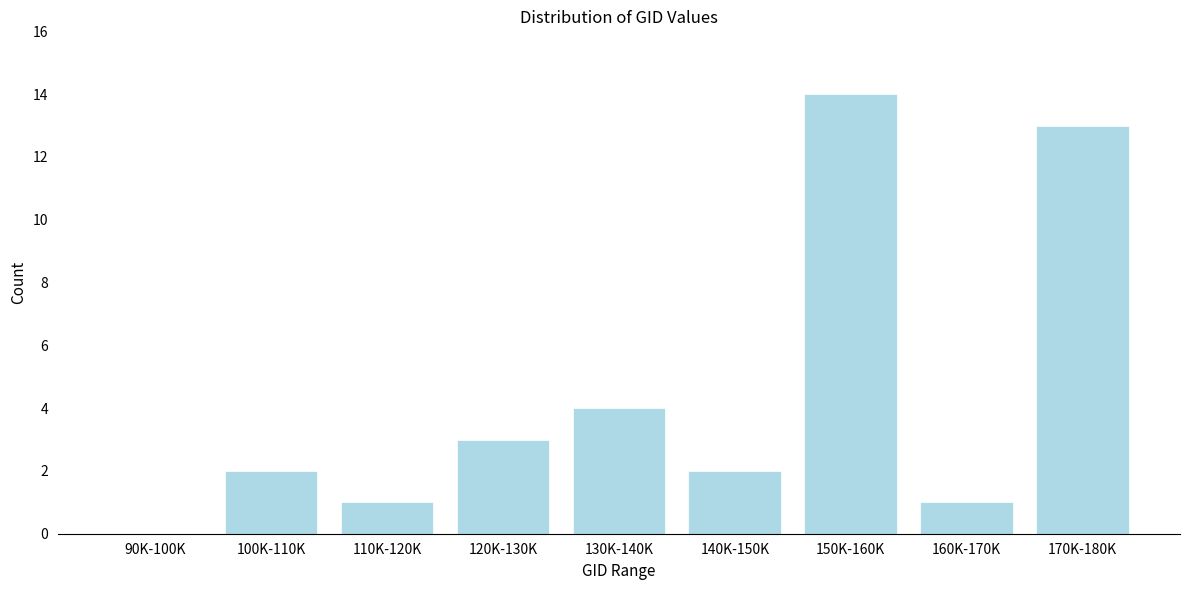

Reading left to right, what are all the values shown in this chart?

90K-100K=0	100K-110K=2	110K-120K=1	120K-130K=3	130K-140K=4	140K-150K=2	150K-160K=14	160K-170K=1	170K-180K=13